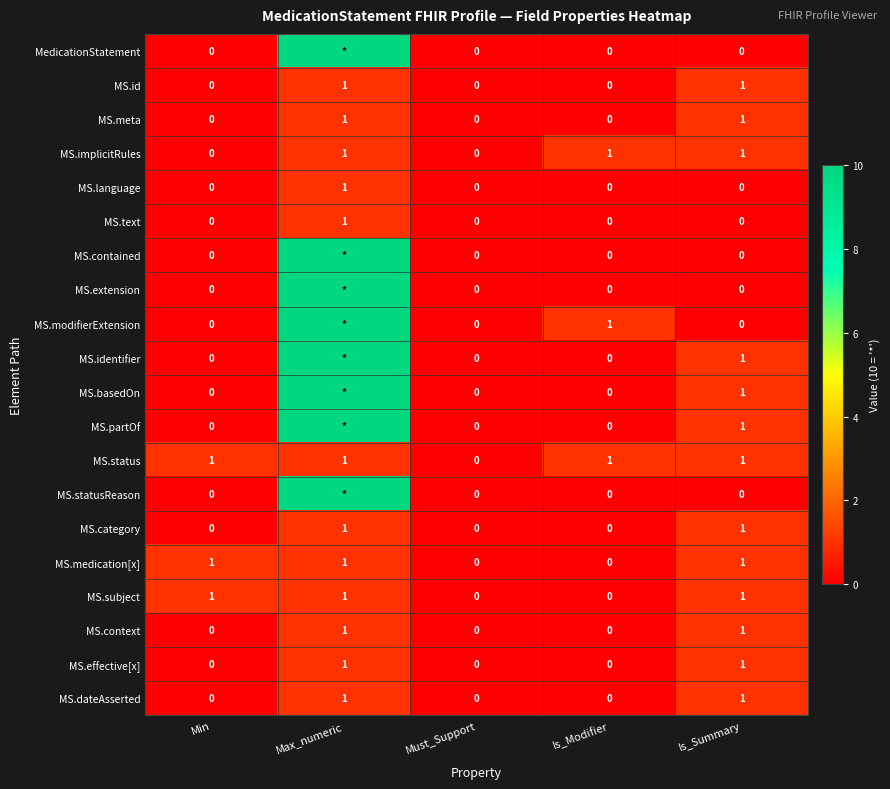

At which category is the sum across all series the highest?

Max_numeric